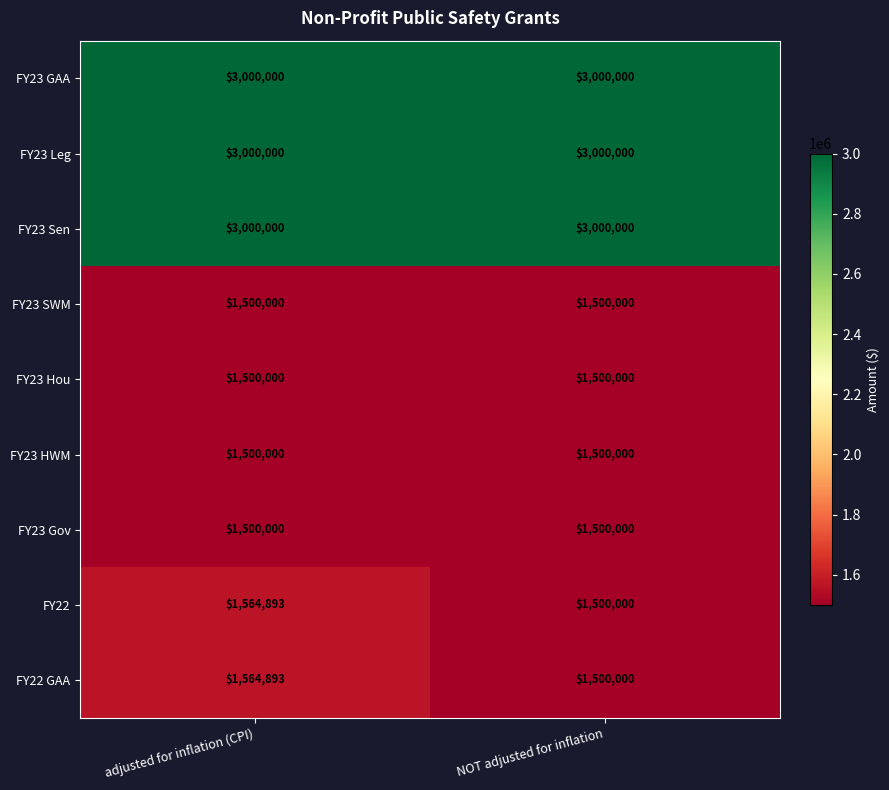

How many data points does each series have?

2